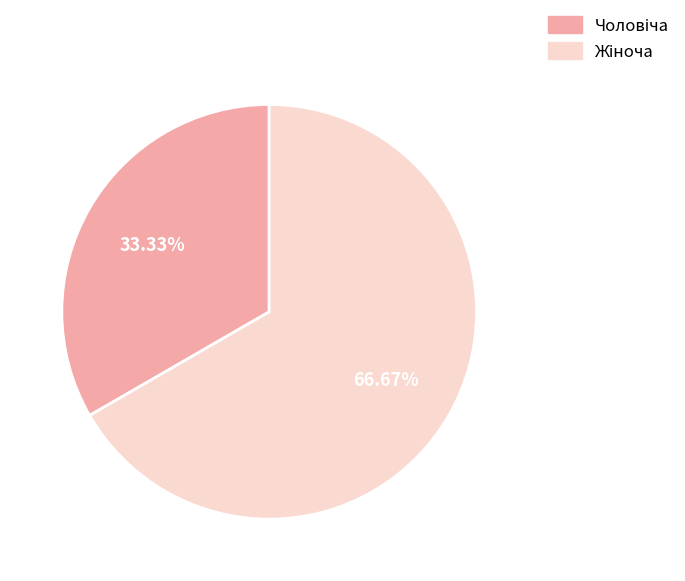

To the nearest percent, what percentage of the pie is Жіноча?

67%